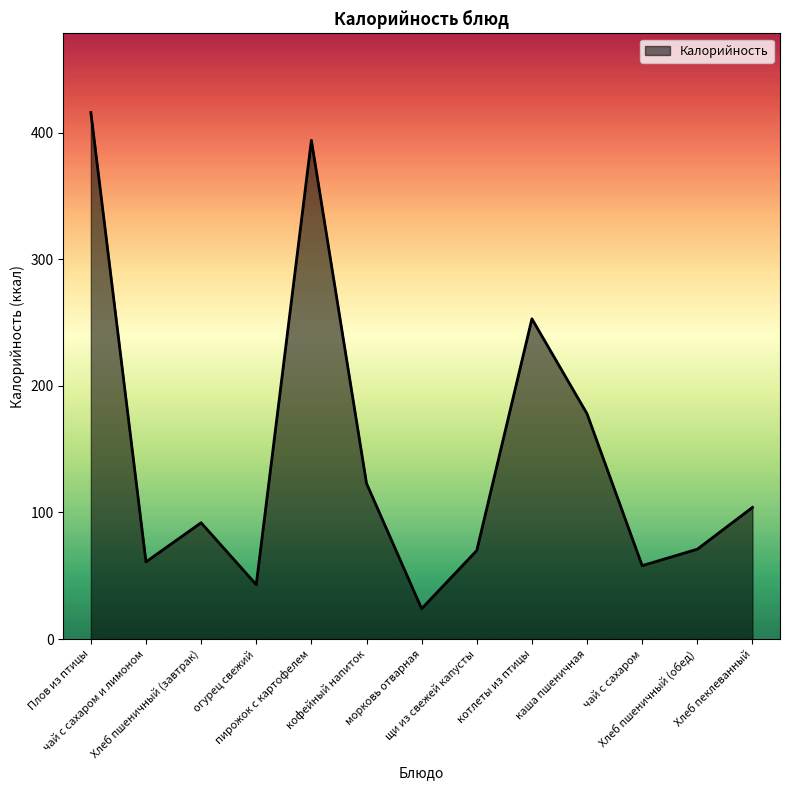

What is the maximum value shown in the chart?

416.0